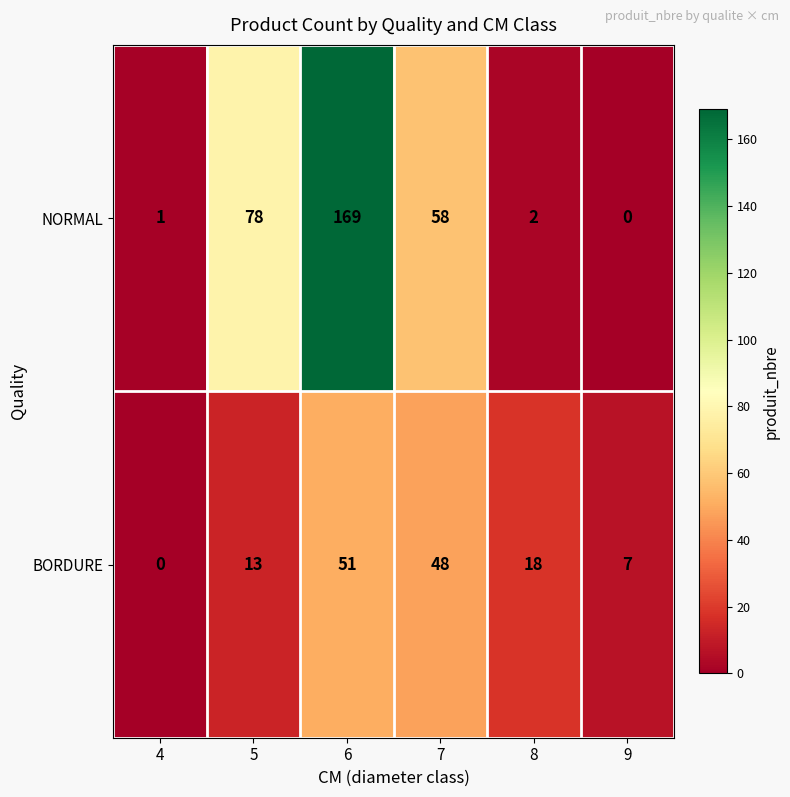

Rank the series by their average value, from lowest to highest.

BORDURE, NORMAL